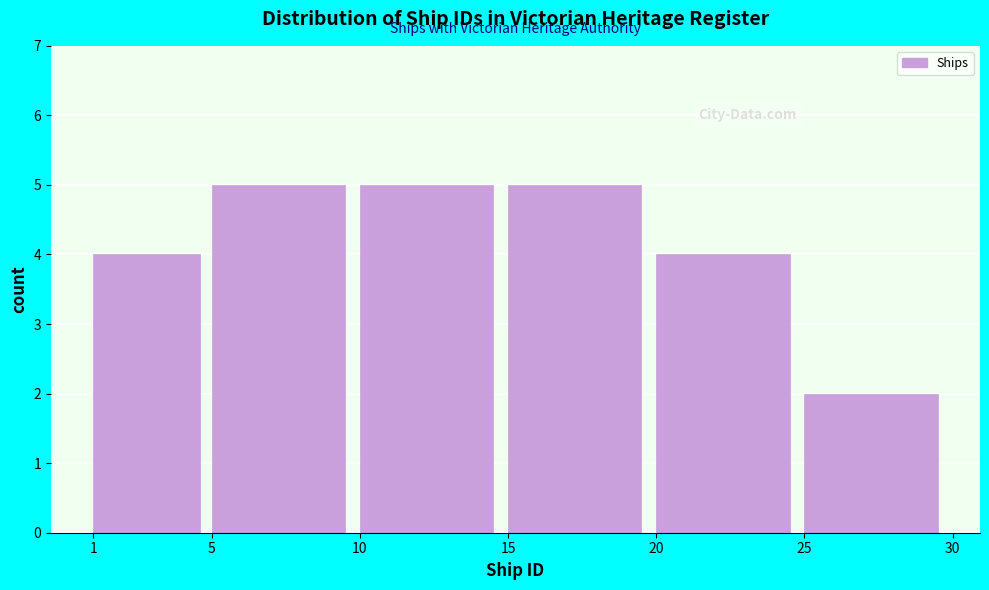

Reading left to right, list every bar in this chart as the range it spans on the x-axis followed by its height. The values are not printed on the chart, so give them approximately, as read against the axis.

1 to 5: 4
5 to 10: 5
10 to 15: 5
15 to 20: 5
20 to 25: 4
25 to 30: 2